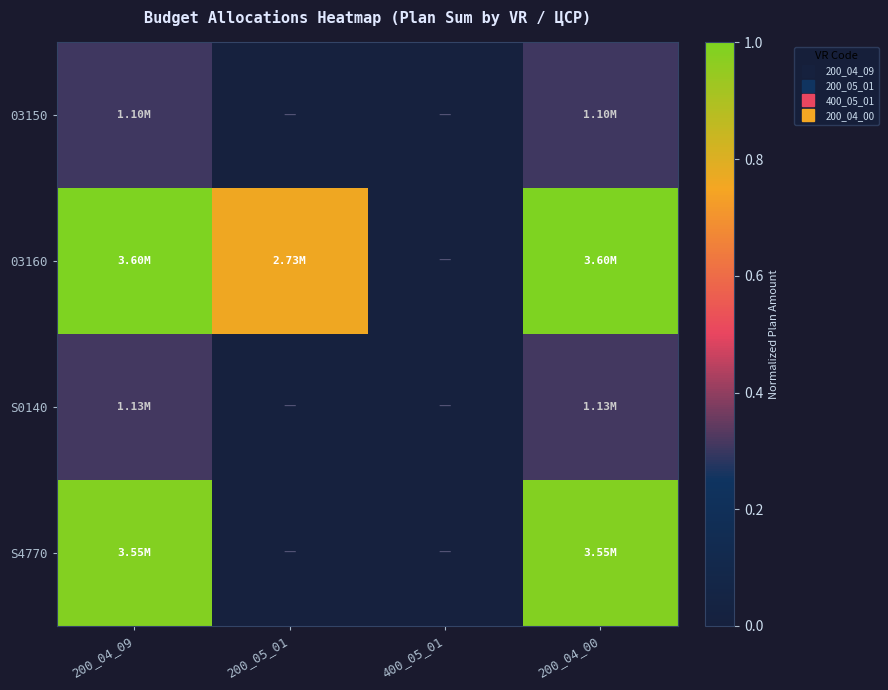

Between 200_05_01 and 200_04_09, which is larger?

200_04_09